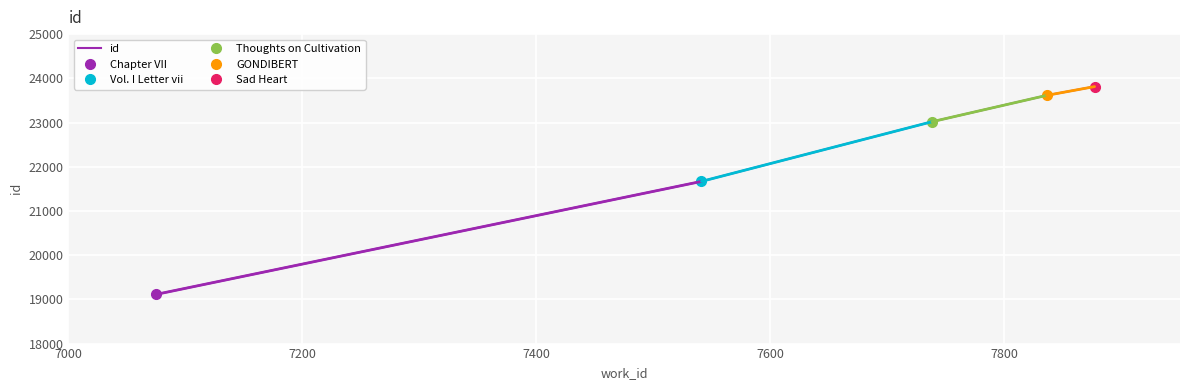

What is the maximum value for id?

23813